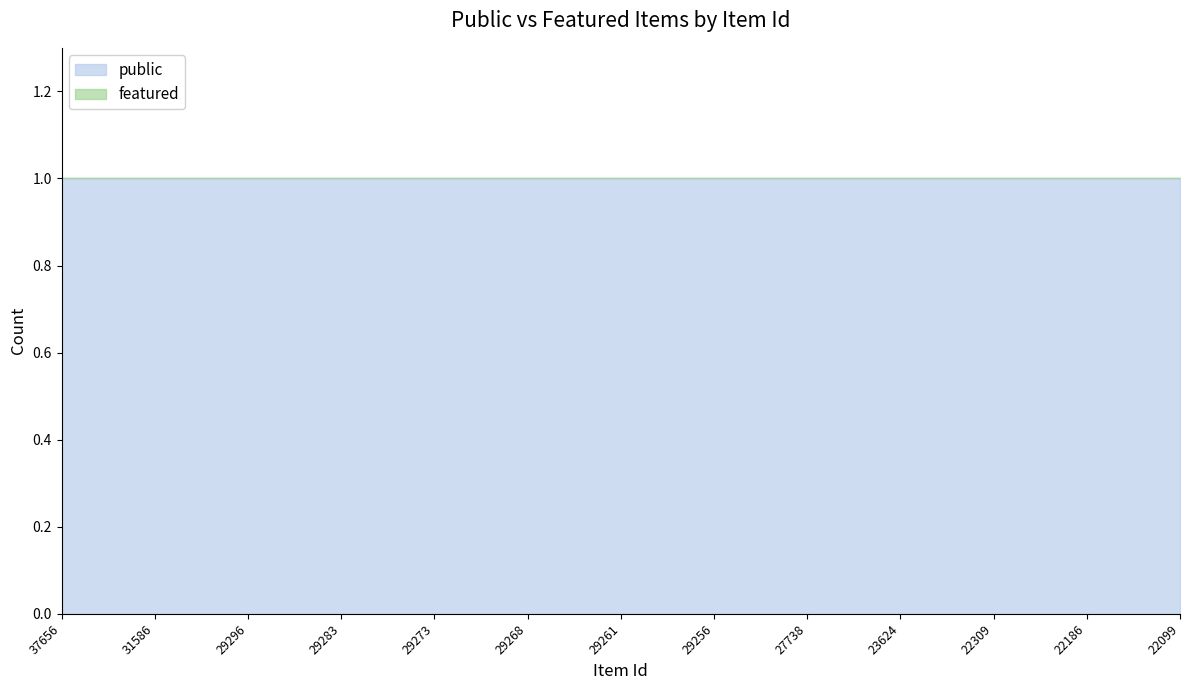

At how many categories does at least one series exceed 0?

25